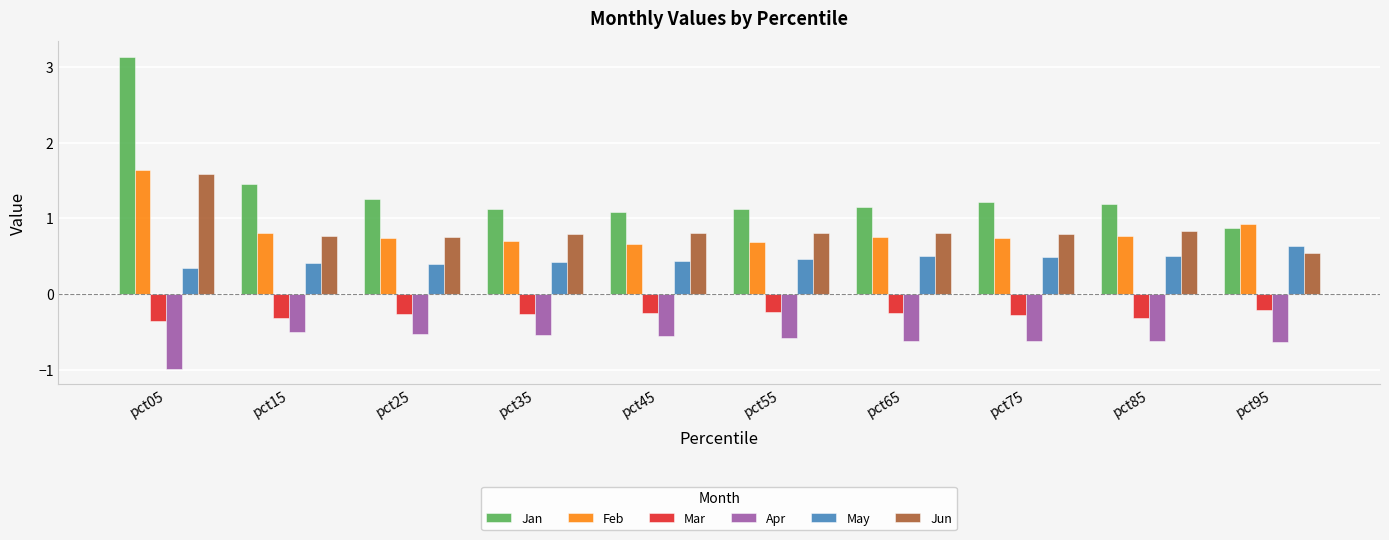

How many distinct data groups are displayed?

6